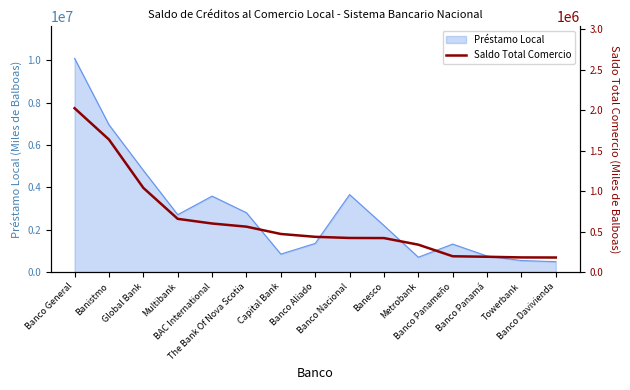

Reading left to right, transcribe all the data shown in this chart.

2024910.6	1637771.7	1039952.0	657227.2	599497.2	560527.7	470160.2	434937.9	420775.7	419426.9	337941.3	194523.6	188335.3	180106.7	179002.1